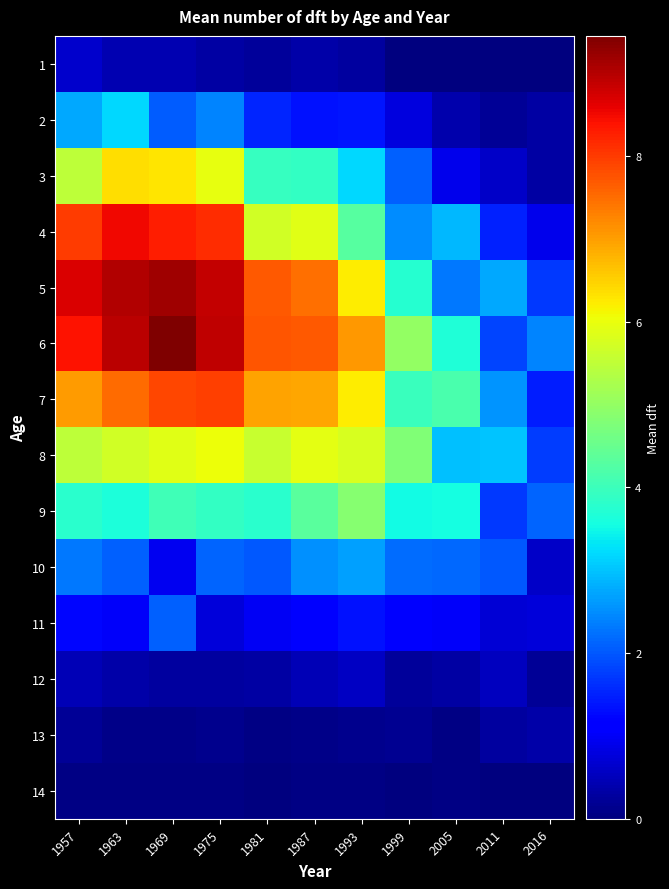

Which has a higher value, 1975 or 1993?

1975